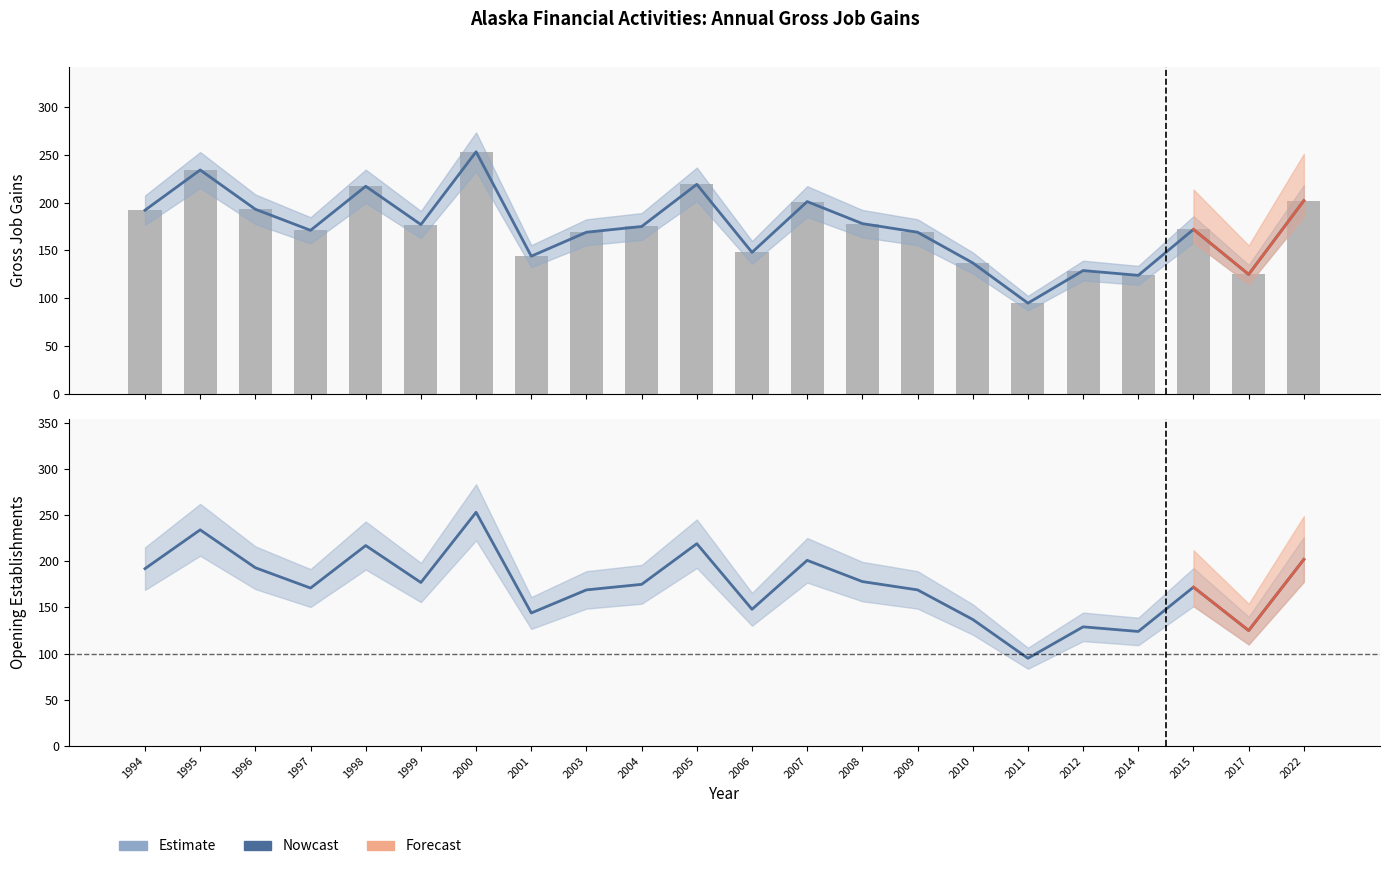

Which series has the widest spread of values?

Gross job gains (Total)